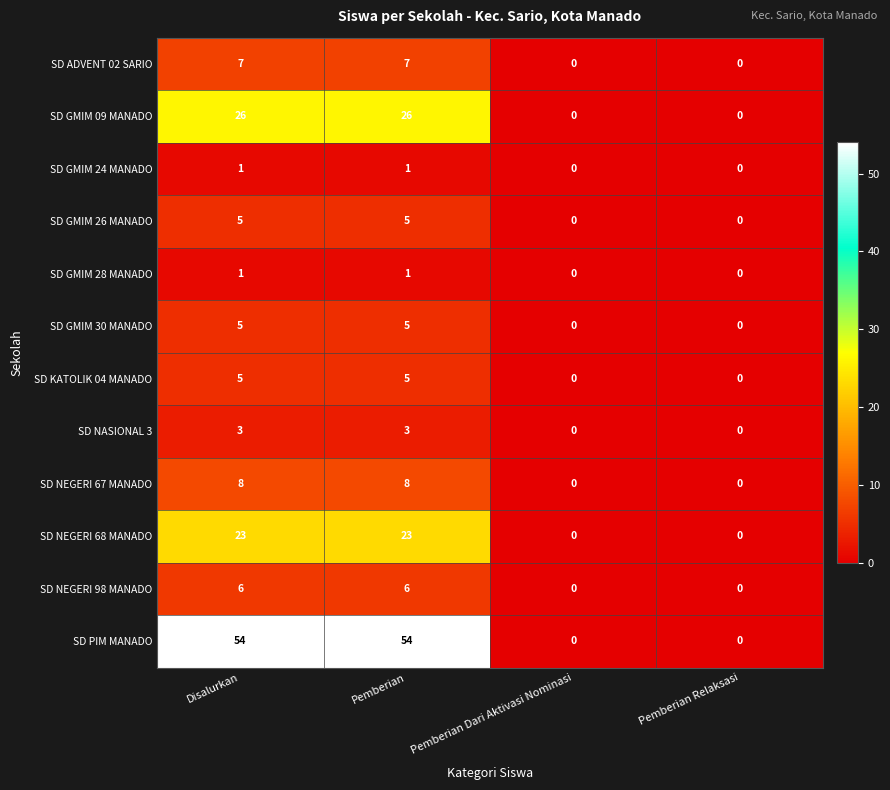

True or false: SD KATOLIK 04 MANADO has a value of 0 at Pemberian Relaksasi.

True